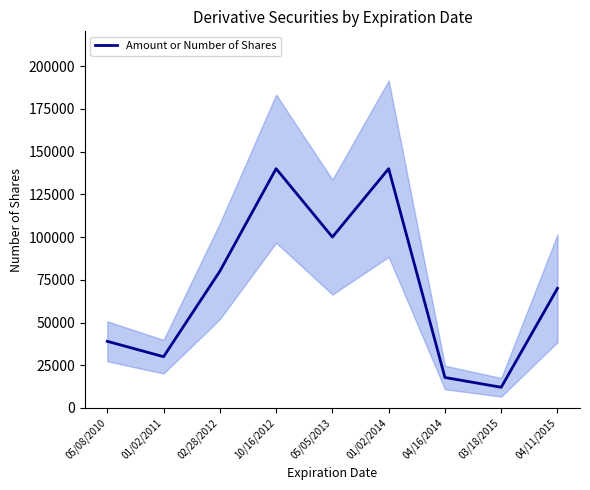

Does the chart display data point markers on the line(s)?

No